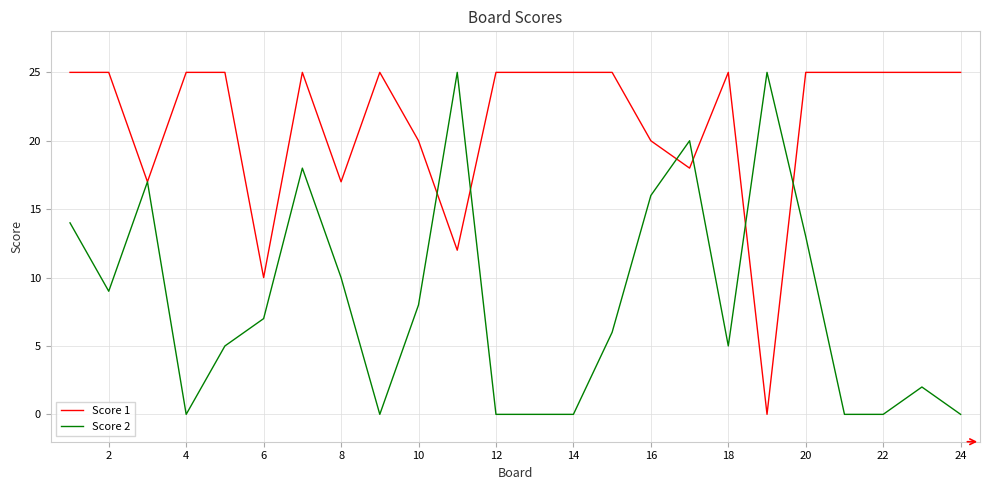

Does the chart have visible grid lines?

Yes